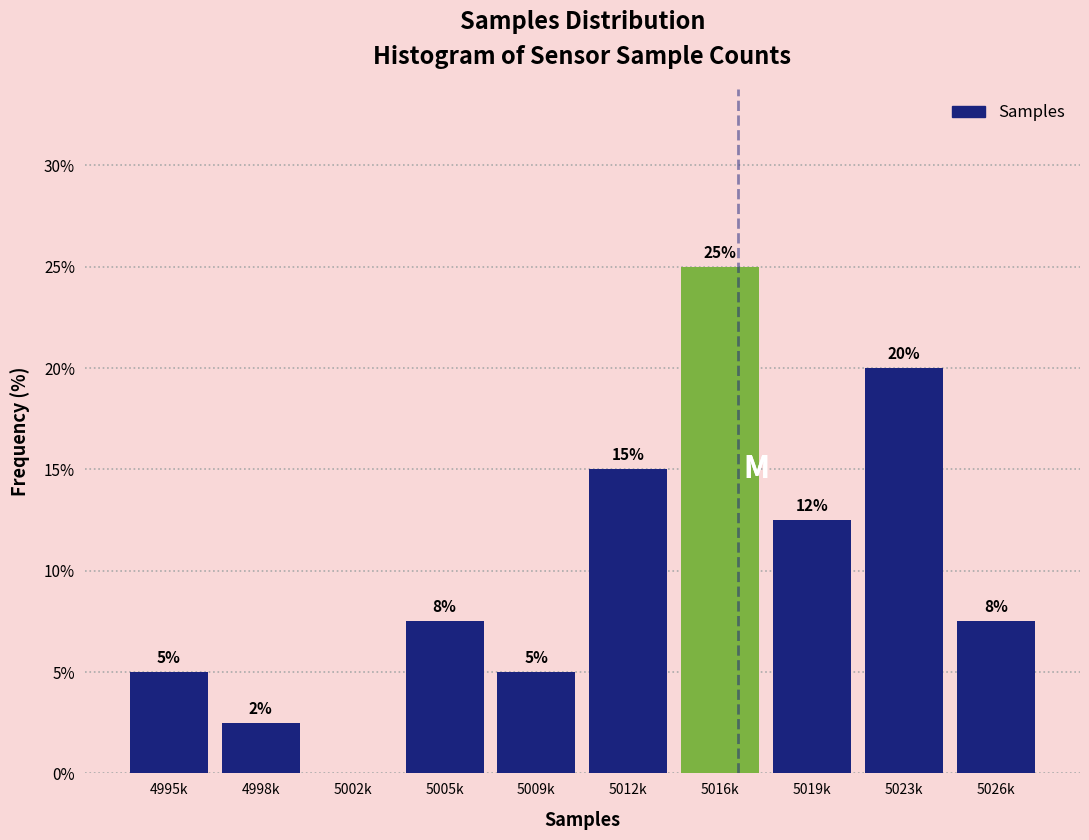

Is it true that the value at 5009k is 5.0?

True